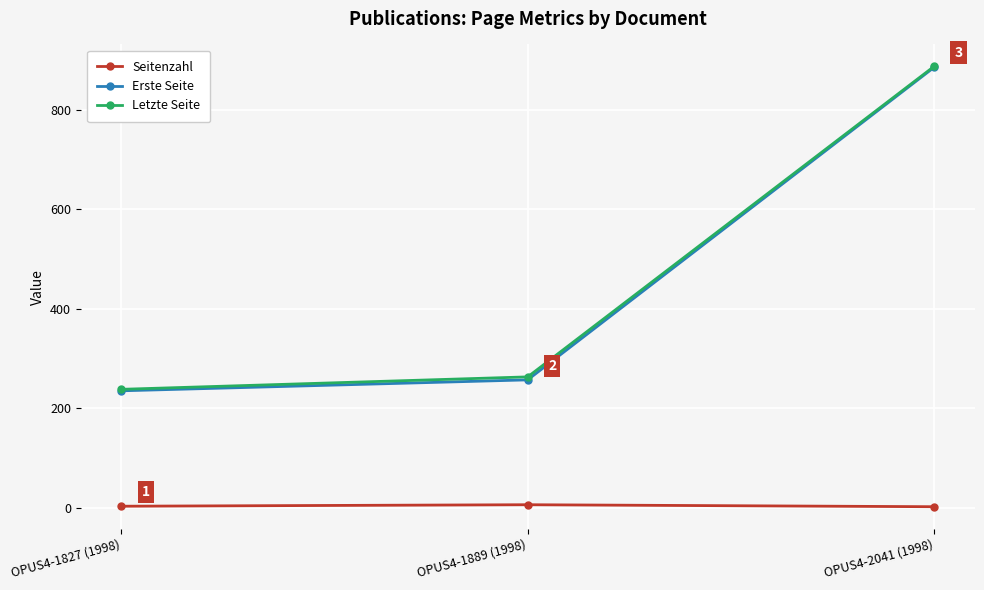

At which category is the sum across all series the highest?

OPUS4-2041 (1998)